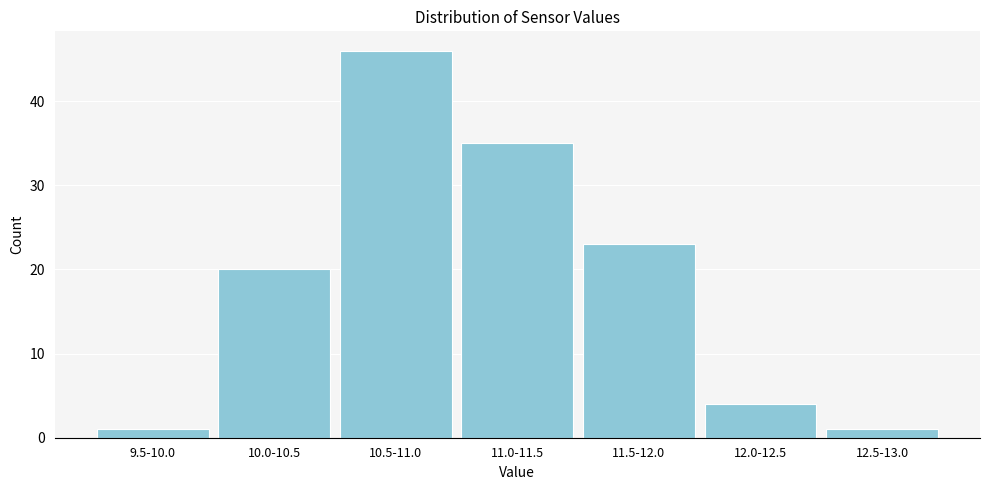

Reading left to right, what are all the values shown in this chart?

9.5-10.0=1	10.0-10.5=20	10.5-11.0=46	11.0-11.5=35	11.5-12.0=23	12.0-12.5=4	12.5-13.0=1